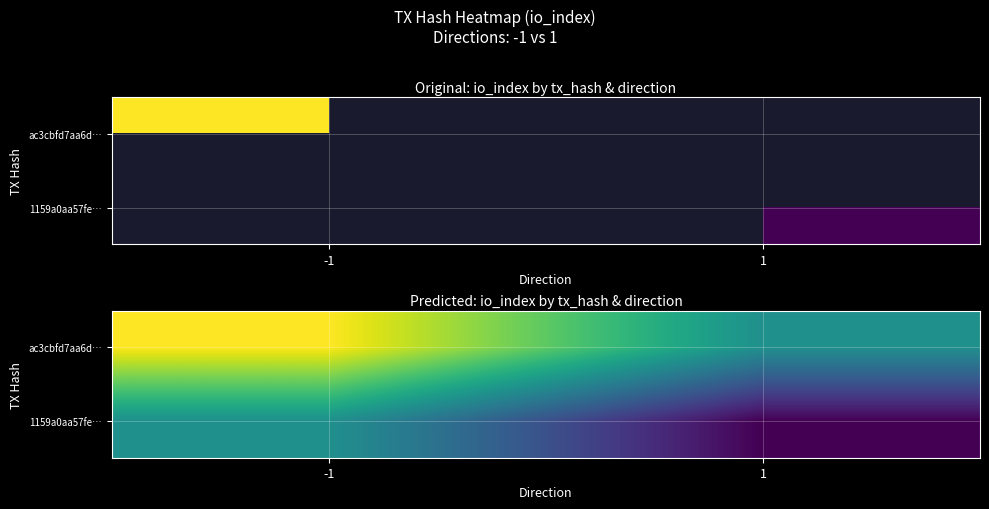

What is the difference between the 1159a0aa57fe… values at -1 and 1?

51.5